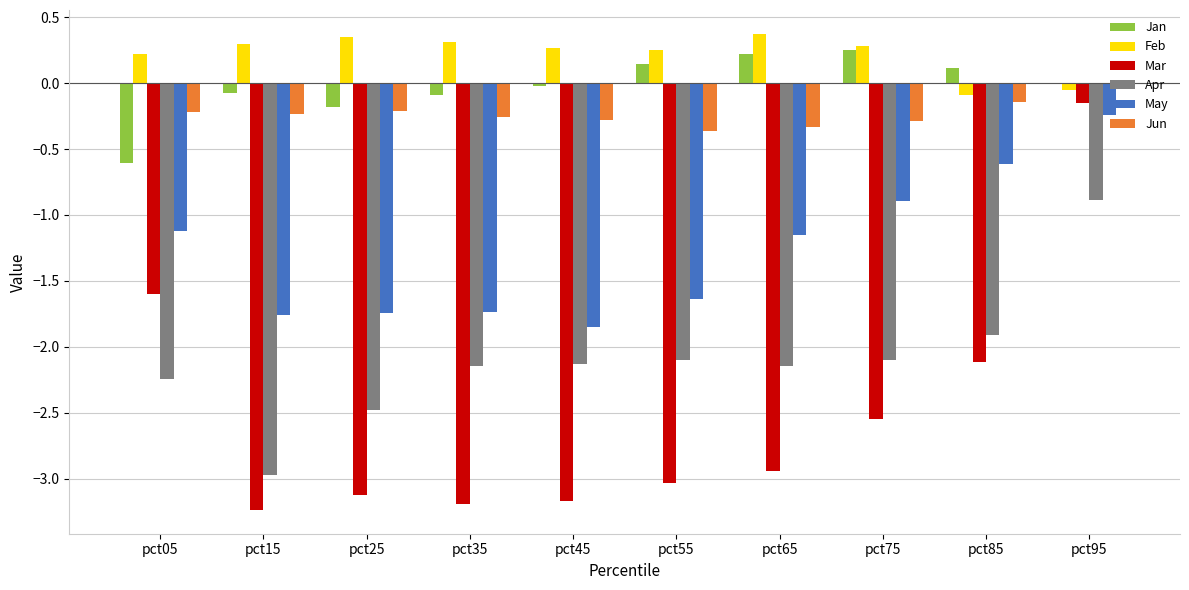

At which category is the sum across all series the highest?

pct95